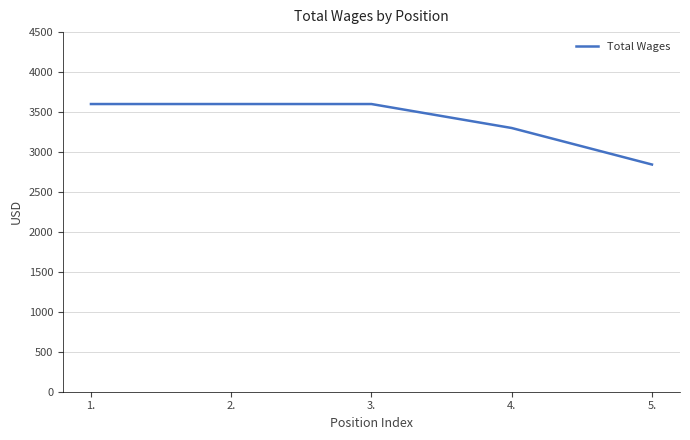

Does the chart display data point markers on the line(s)?

No